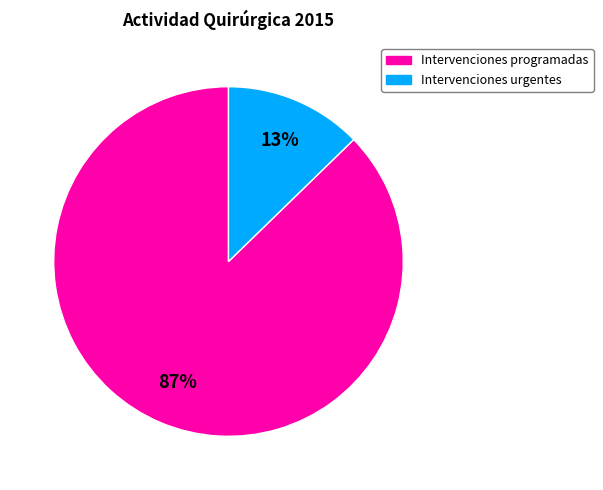

To the nearest percent, what is the average slice percentage?

50%